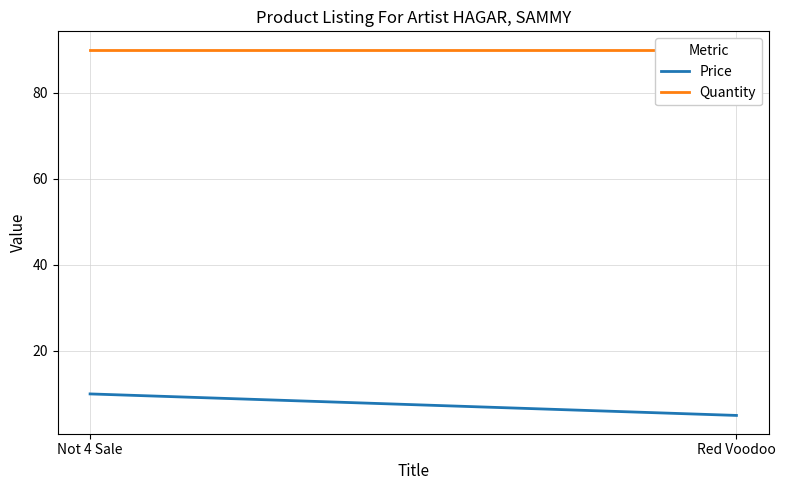

What is the value of the Quantity point at the 2nd from the left?

90.0